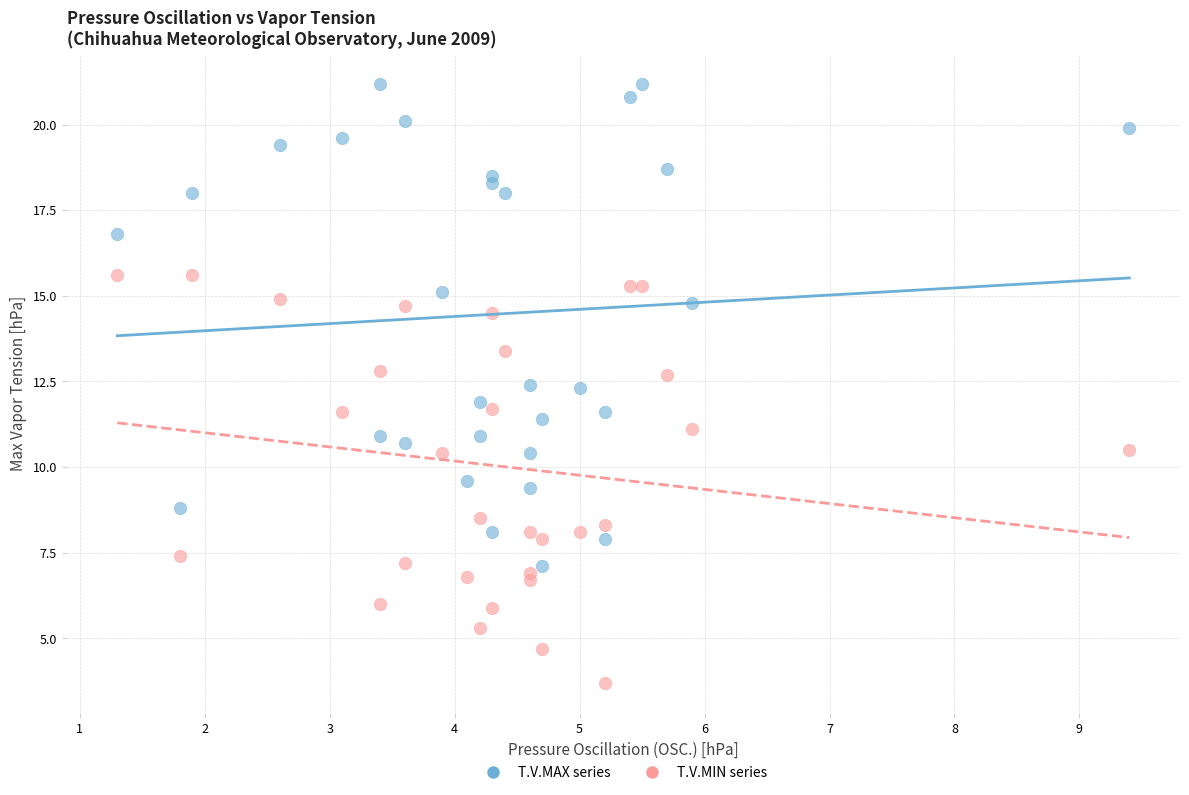

Which series contains the lowest Y value?

T.V.MIN series